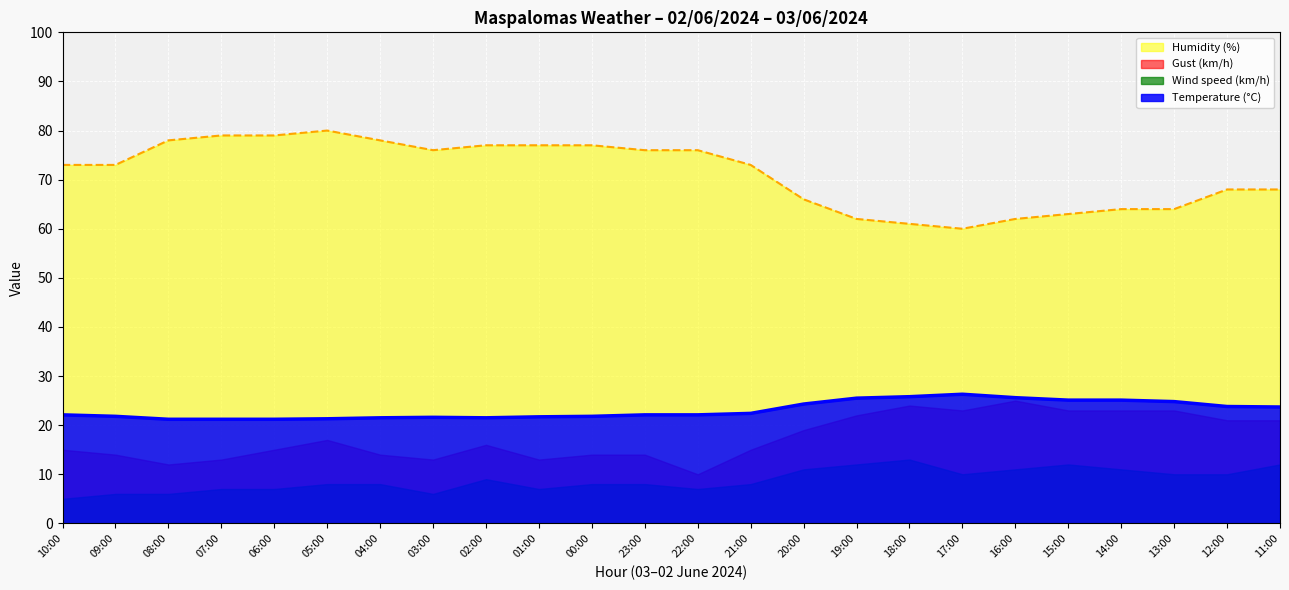

How many data points in Temperature (°C) are less than 22?

10